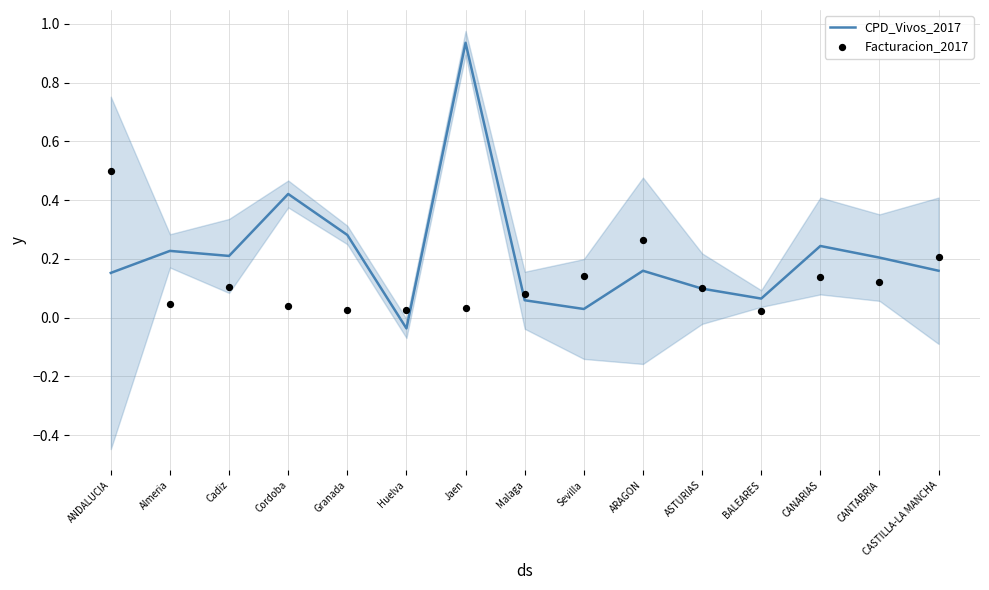

Is the value of Facturacion_2017 at CANTABRIA greater than the value of CPD_Vivos_2017 at Jaen?

No